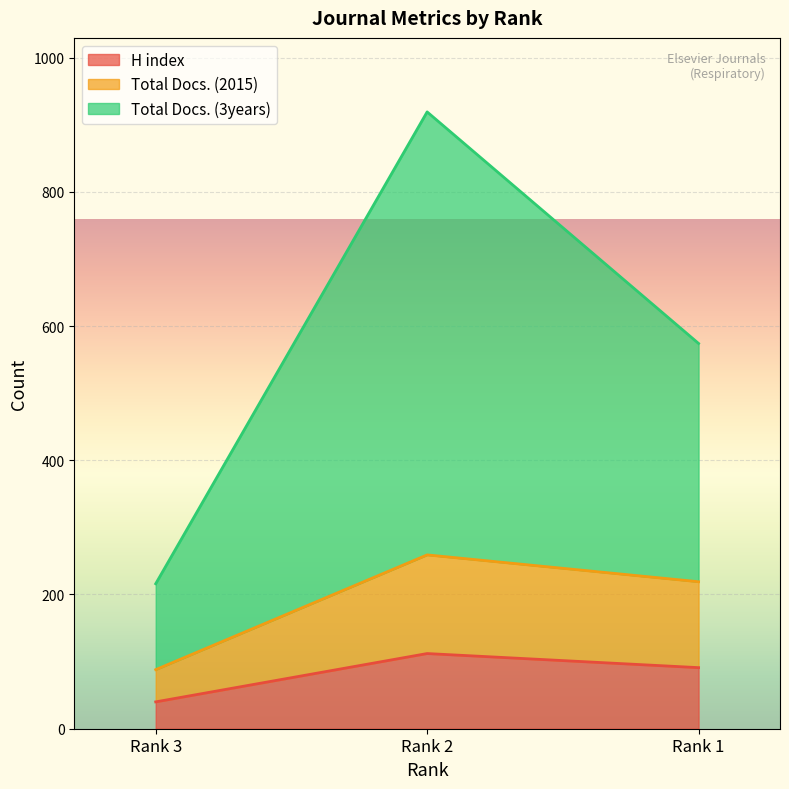

What is the difference between the Total Docs. (3years) values at Rank 3 and Rank 1?

358